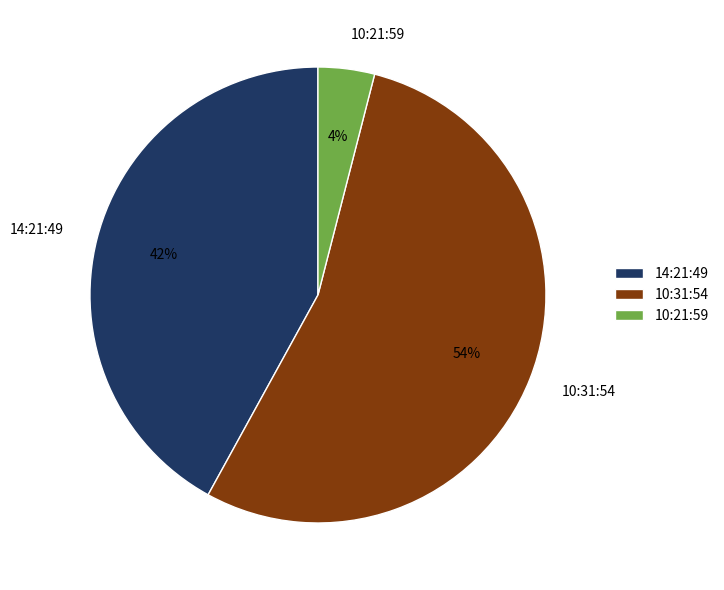

How many slices are in this pie chart?

3